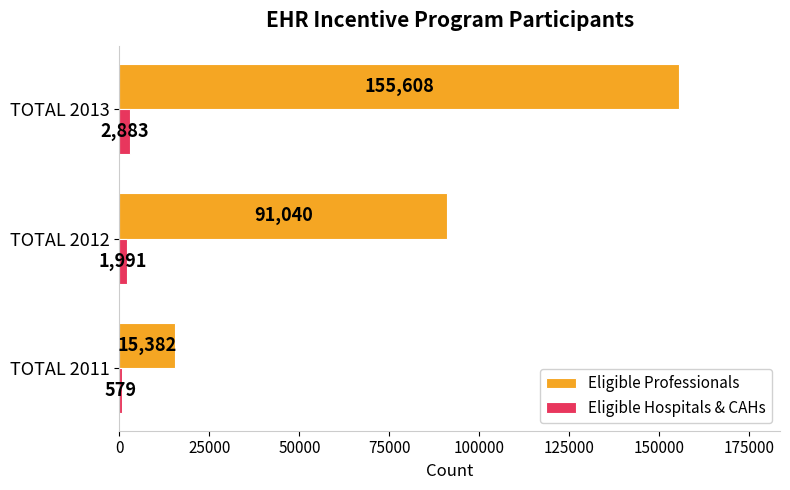

Rank the series at TOTAL 2013 from highest to lowest value.

Eligible Professionals, Eligible Hospitals & CAHs